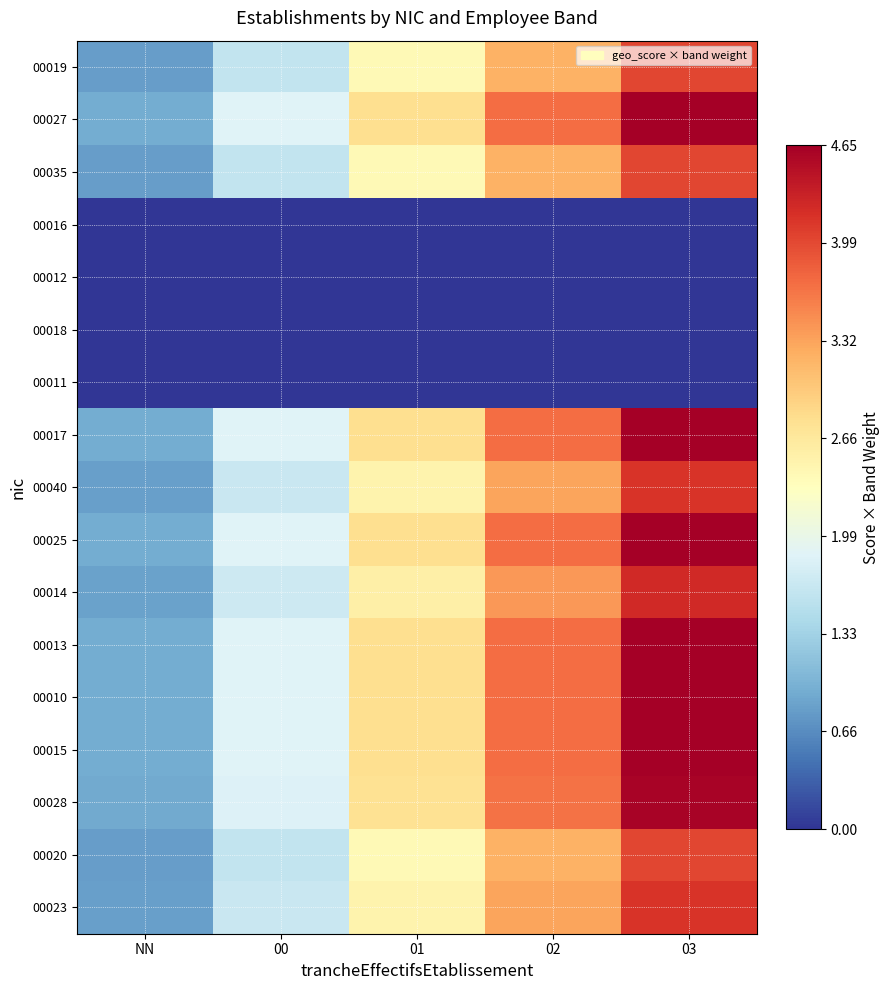

List the series in order of their peak value, lowest first.

00016, 00012, 00018, 00011, 00019, 00035, 00020, 00040, 00023, 00014, 00028, 00027, 00017, 00025, 00013, 00010, 00015